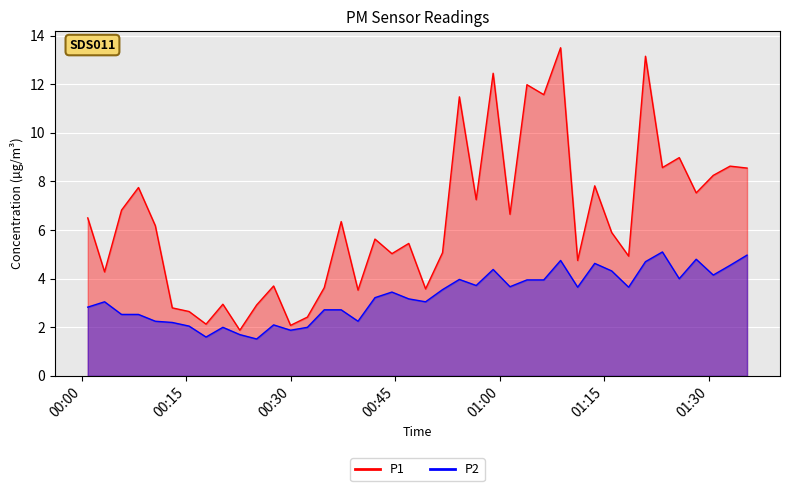

Reading right to left, extract all data points from this chart.

P1: 8.6	8.6	8.2	7.5	9.0	8.6	13.2	4.9	5.9	7.8	4.8	13.5	11.6	12.0	6.7	12.4	7.2	11.5	5.1	3.6	5.5	5.0	5.6	3.5	6.3	3.6	2.4	2.1	3.7	2.9	1.9	3.0	2.1	2.6	2.8	6.2	7.8	6.8	4.3	6.5
P2: 5.0	4.5	4.2	4.8	4.0	5.1	4.7	3.6	4.3	4.6	3.6	4.8	4.0	4.0	3.7	4.4	3.7	4.0	3.5	3.0	3.2	3.5	3.2	2.2	2.7	2.7	2.0	1.9	2.1	1.5	1.7	2.0	1.6	2.0	2.2	2.2	2.5	2.5	3.0	2.8